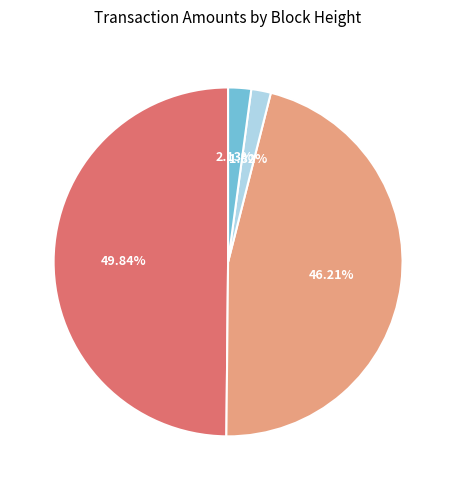

Which category has the smallest portion of the pie?

611238